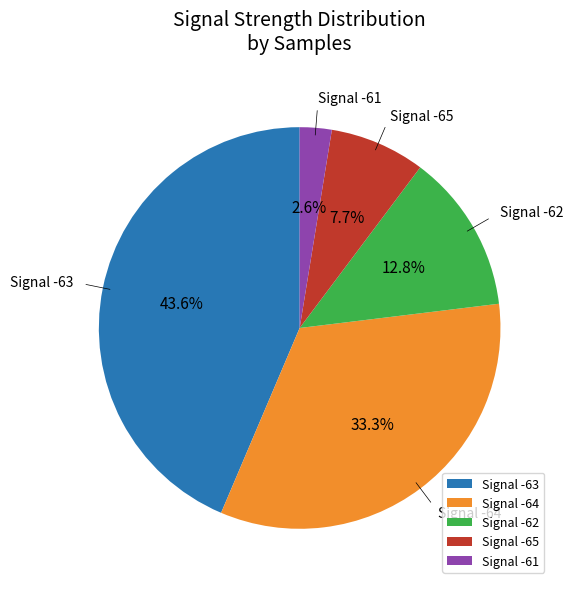

Between Signal -65 and Signal -62, which is larger?

Signal -62